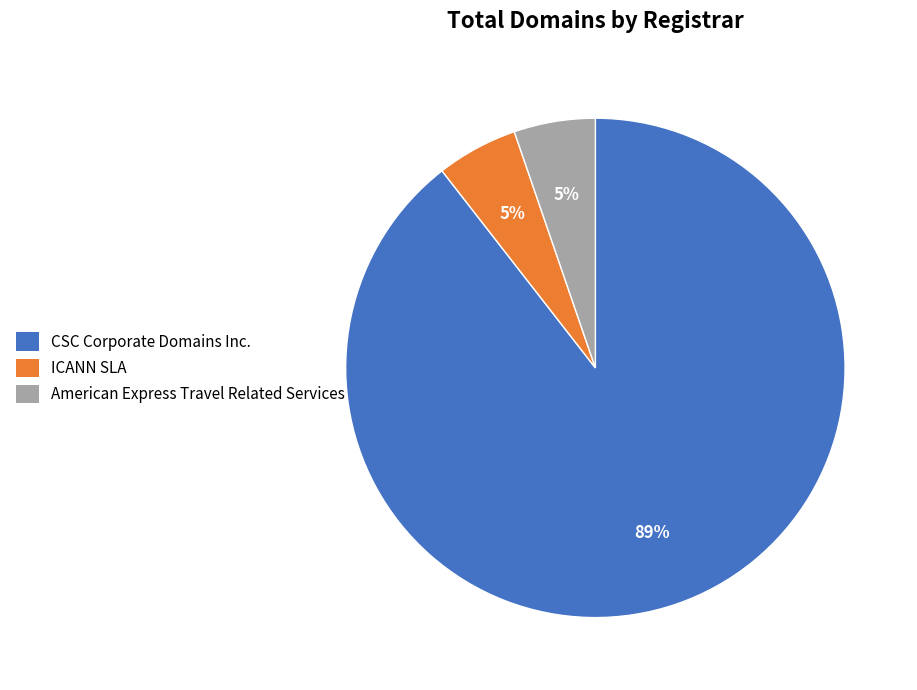

To the nearest percent, what percentage of the pie is American Express Travel Related Services?

5%